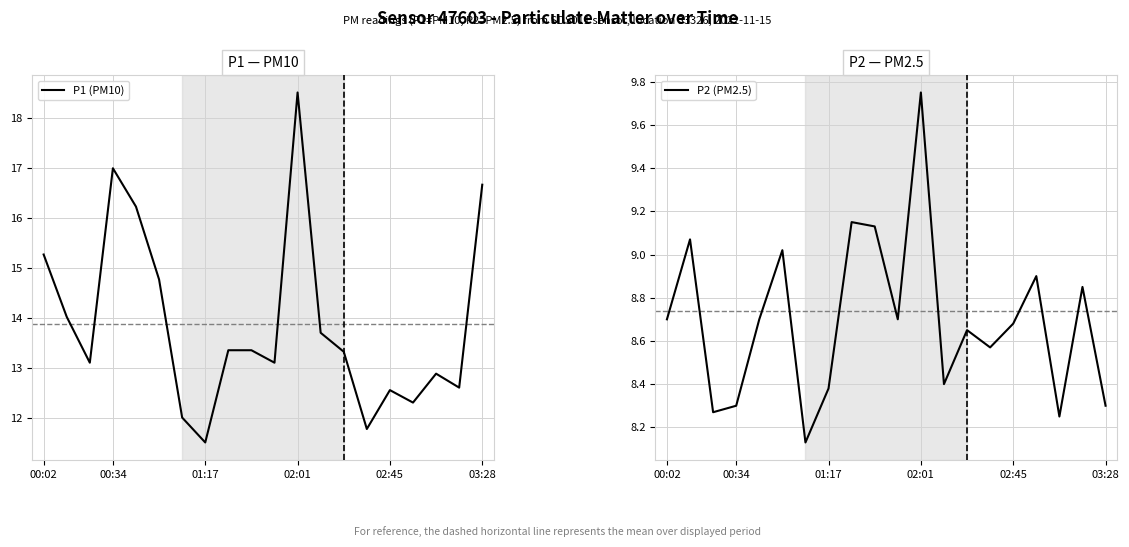

The value of P2 (PM2.5) at 00:02 is 8.7. True or false?

True